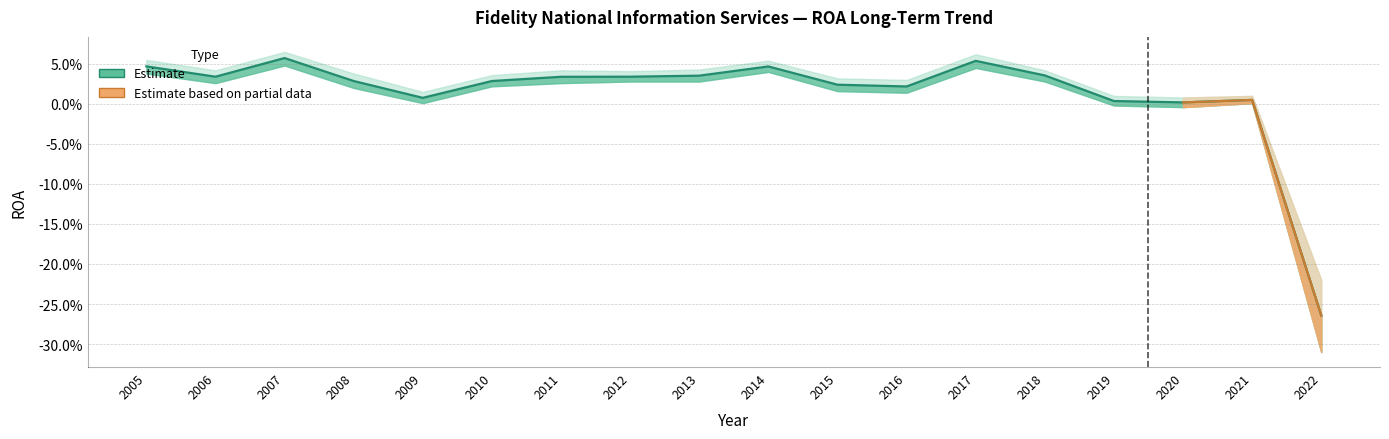

How many interior local valleys (lower than both neighbors) does the data have?

4